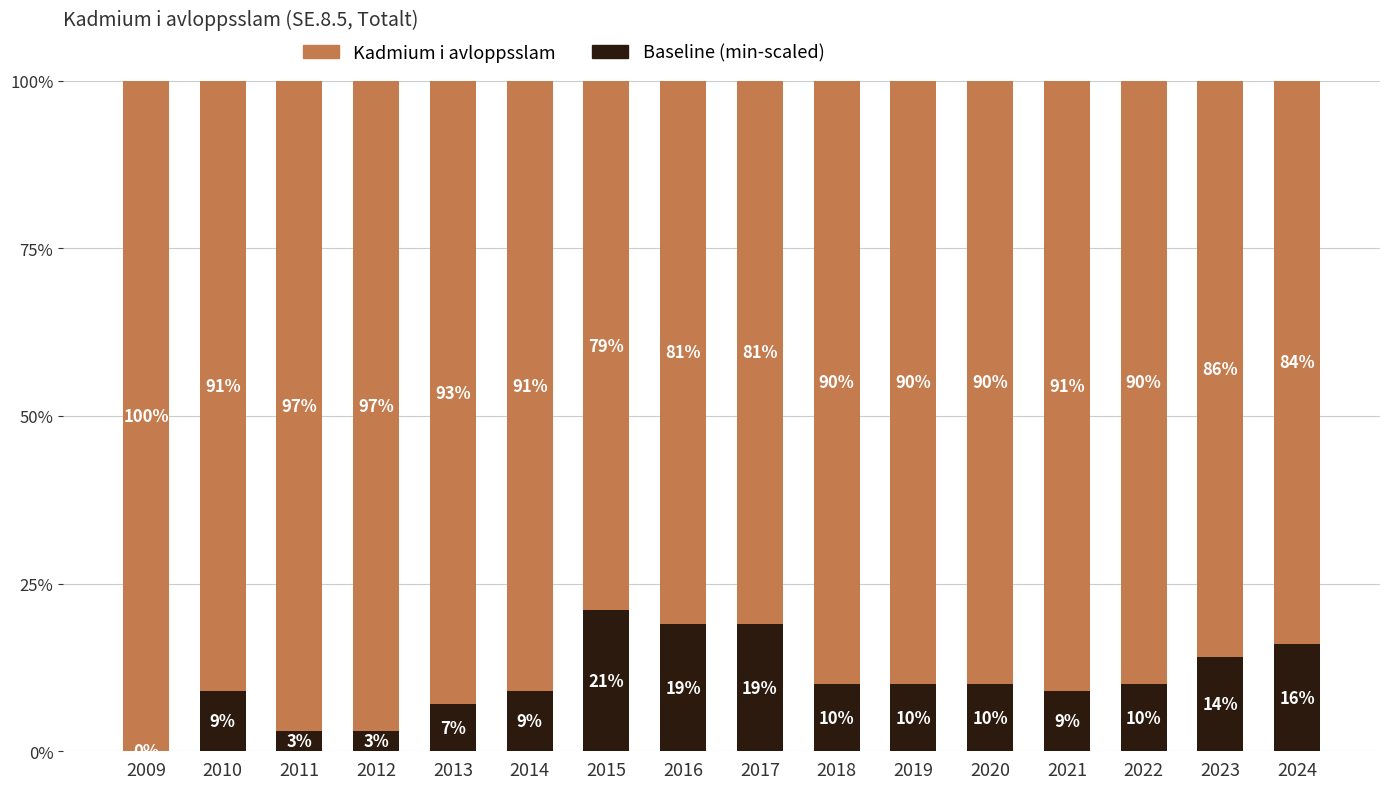

Rank the categories by Kadmium i avloppsslam value from lowest to highest.

2015, 2016, 2017, 2024, 2023, 2018, 2019, 2020, 2022, 2010, 2014, 2021, 2013, 2011, 2012, 2009